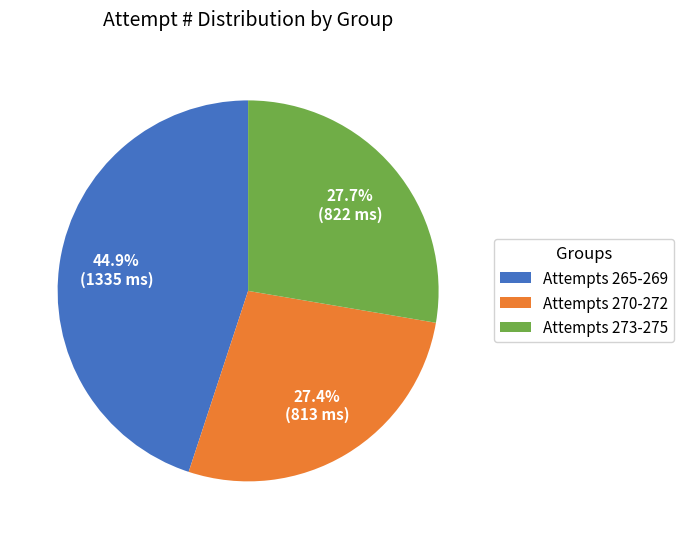

How much of the chart is everything except Attempts 265-269?

55.1%